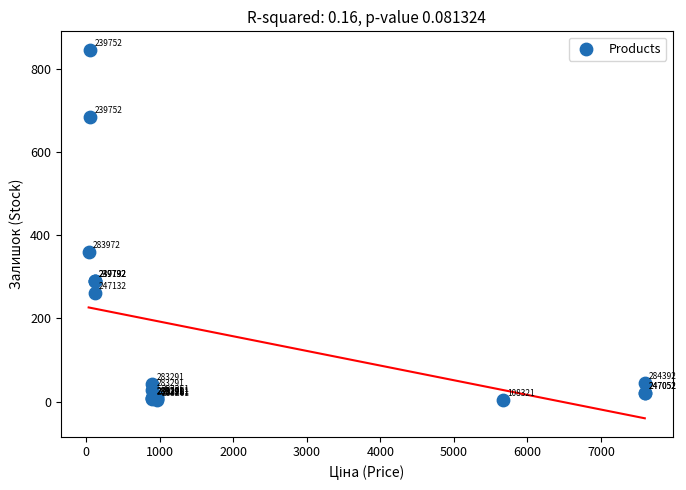

What Y value in the scatter plot is closest to 424?

360